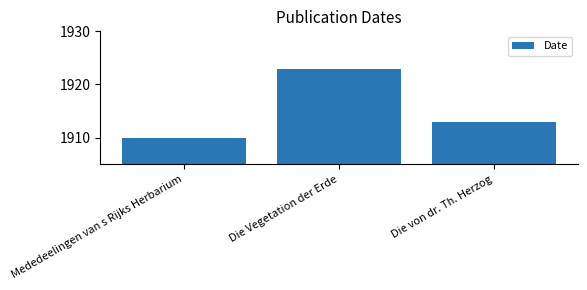

Reading left to right, what are all the values shown in this chart?

Mededeelingen van s Rijks Herbarium=1910	Die Vegetation der Erde=1923	Die von dr. Th. Herzog=1913